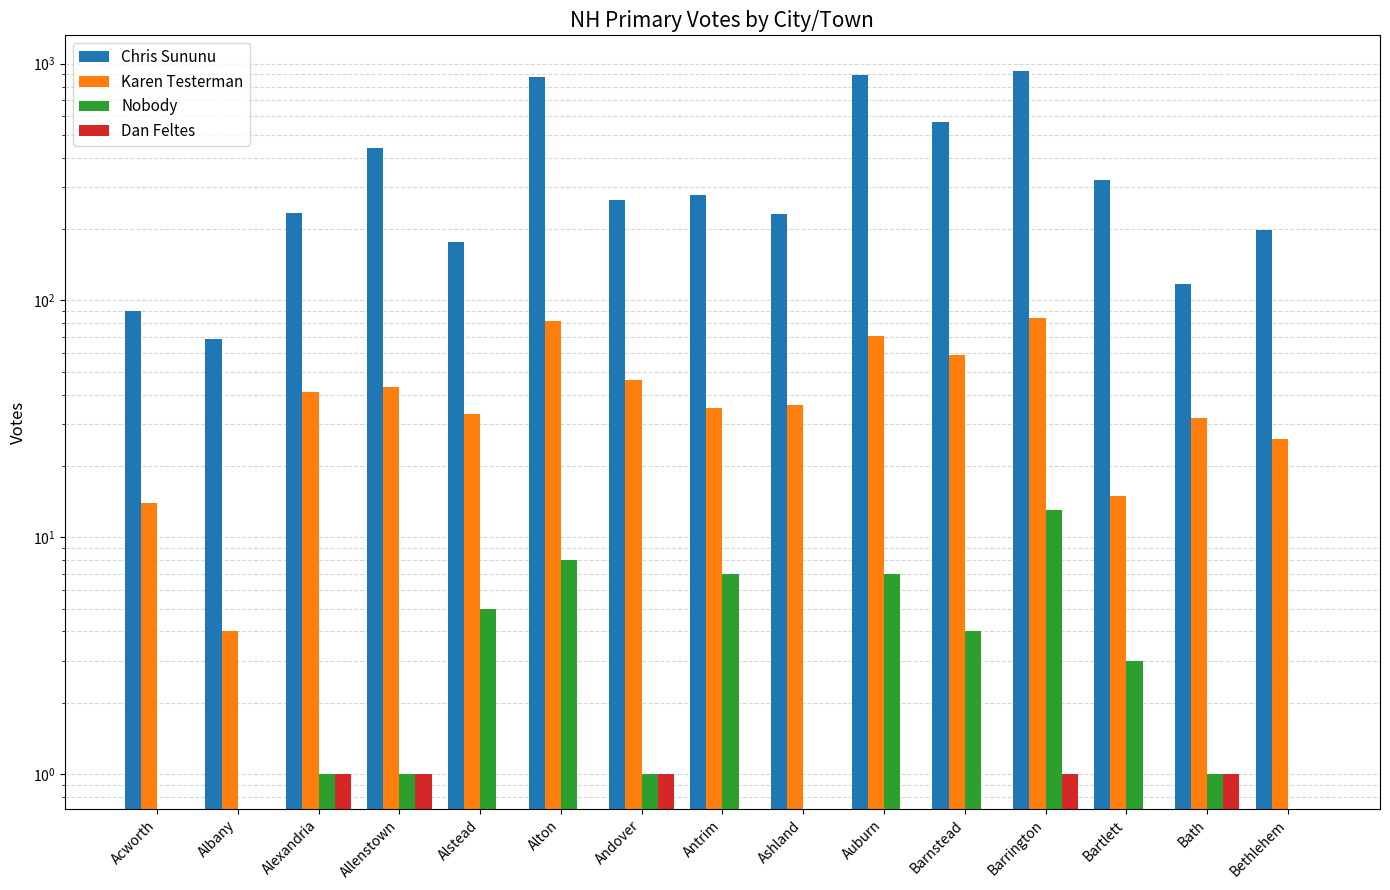

Reading left to right, extract all data points from this chart.

Chris Sununu: Acworth=90	Albany=69	Alexandria=234	Allenstown=438	Alstead=177	Alton=877	Andover=265	Antrim=280	Ashland=232	Auburn=899	Barnstead=565	Barrington=935	Bartlett=323	Bath=117	Bethlehem=198
Karen Testerman: Acworth=14	Albany=4	Alexandria=41	Allenstown=43	Alstead=33	Alton=82	Andover=46	Antrim=35	Ashland=36	Auburn=71	Barnstead=59	Barrington=84	Bartlett=15	Bath=32	Bethlehem=26
Nobody: Acworth=0	Albany=0	Alexandria=1	Allenstown=1	Alstead=5	Alton=8	Andover=1	Antrim=7	Ashland=0	Auburn=7	Barnstead=4	Barrington=13	Bartlett=3	Bath=1	Bethlehem=0
Dan Feltes: Acworth=0	Albany=0	Alexandria=1	Allenstown=1	Alstead=0	Alton=0	Andover=1	Antrim=0	Ashland=0	Auburn=0	Barnstead=0	Barrington=1	Bartlett=0	Bath=1	Bethlehem=0